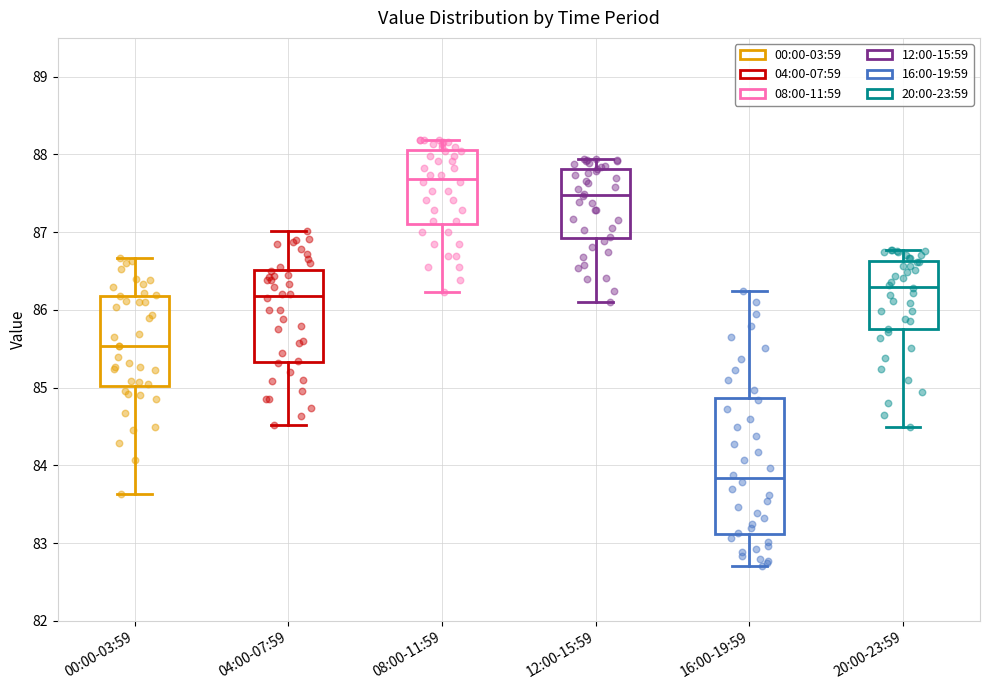

Which box's median line is the highest?

08:00-11:59